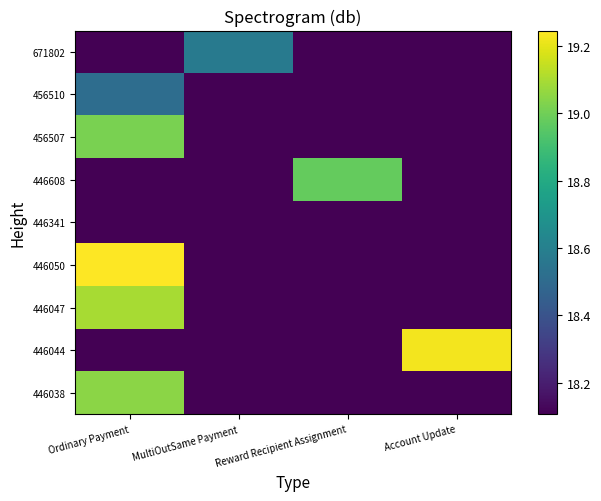

List the series in order of their peak value, highest first.

446050, 446044, 446047, 446038, 456507, 446608, 671802, 456510, 446341